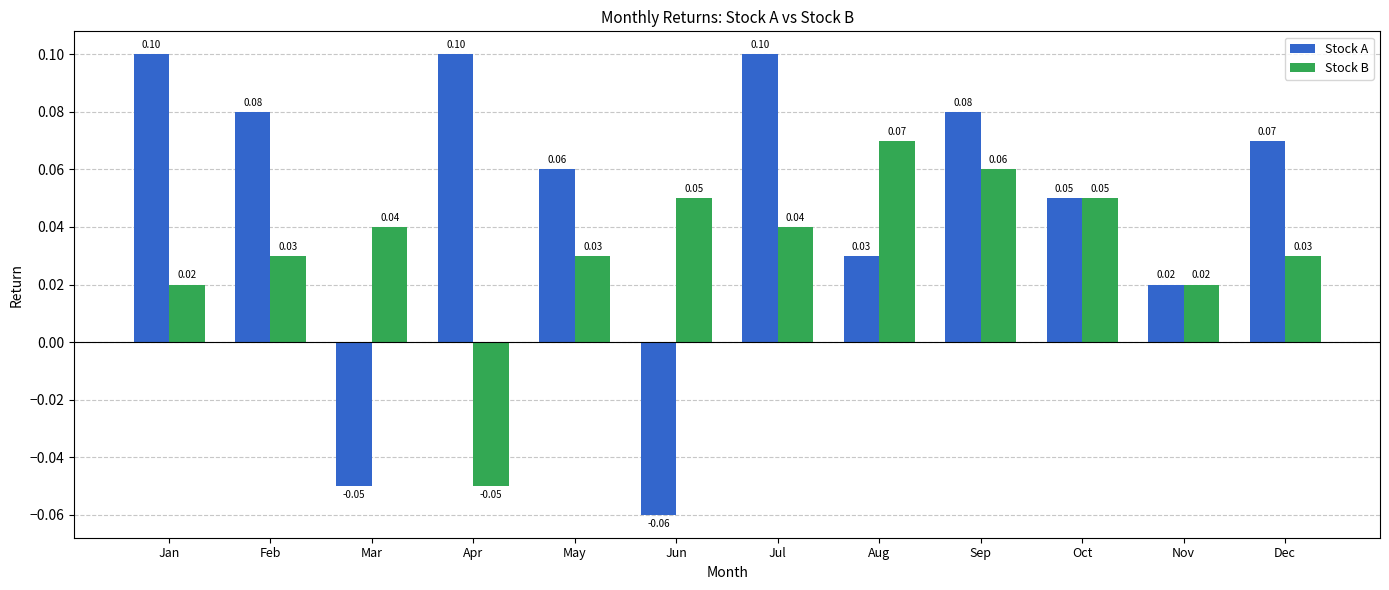

List the series in order of their overall mean, lowest first.

Stock B, Stock A